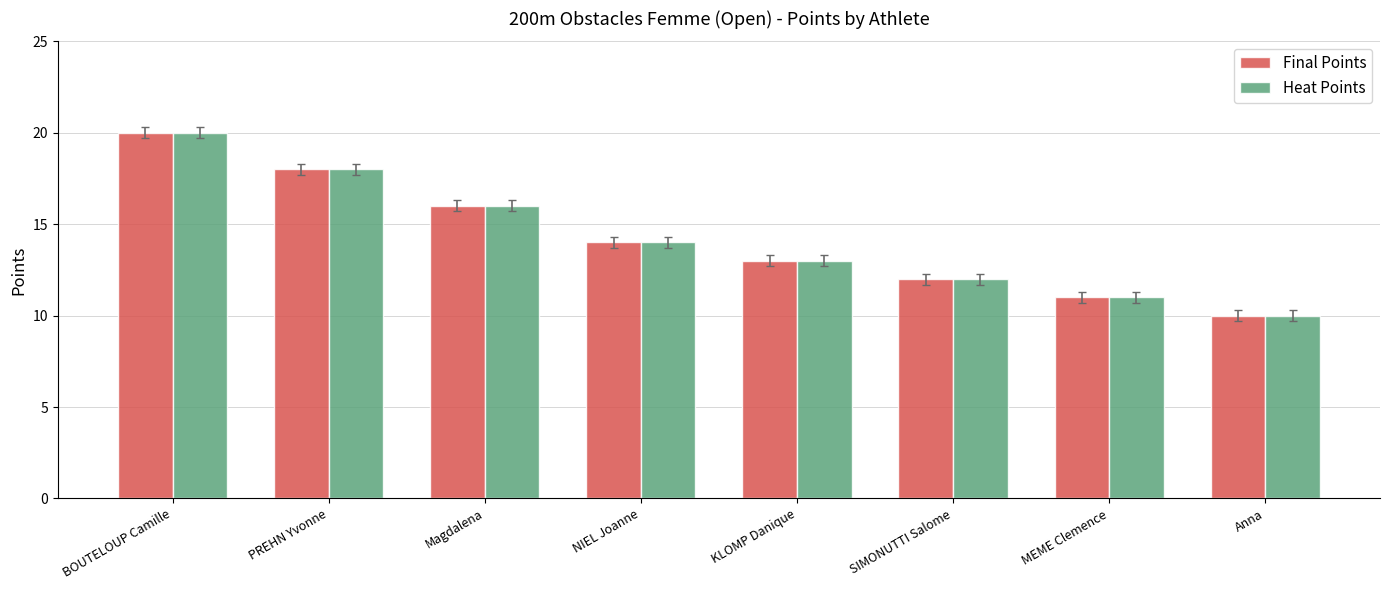

At how many categories does at least one series exceed 15?

3